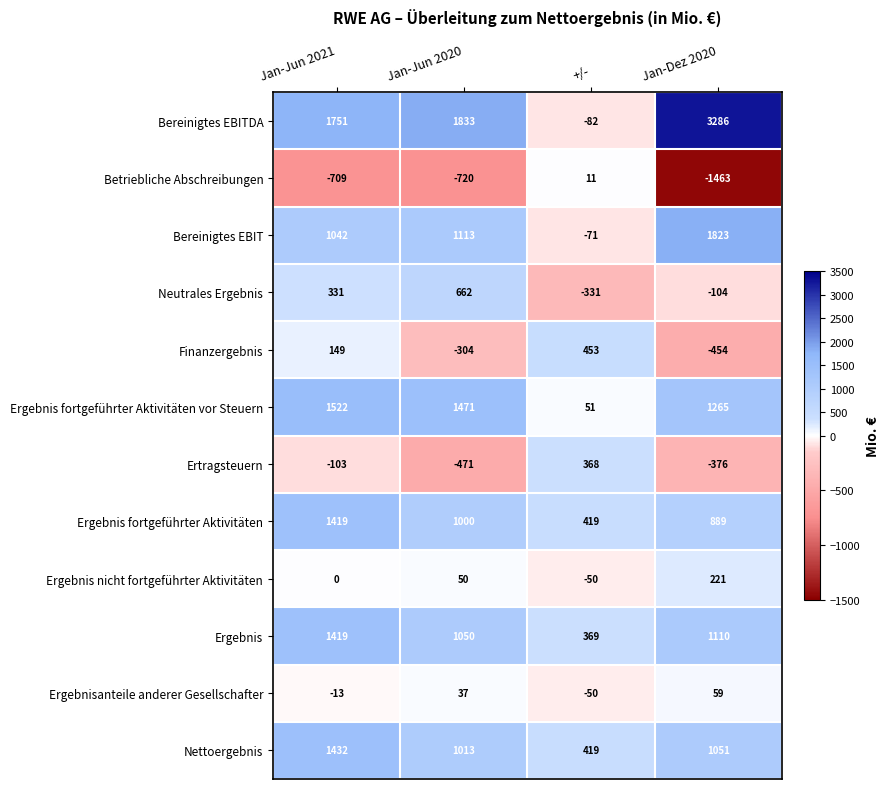

What is the total value across all series at Jan-Jun 2020?

6734